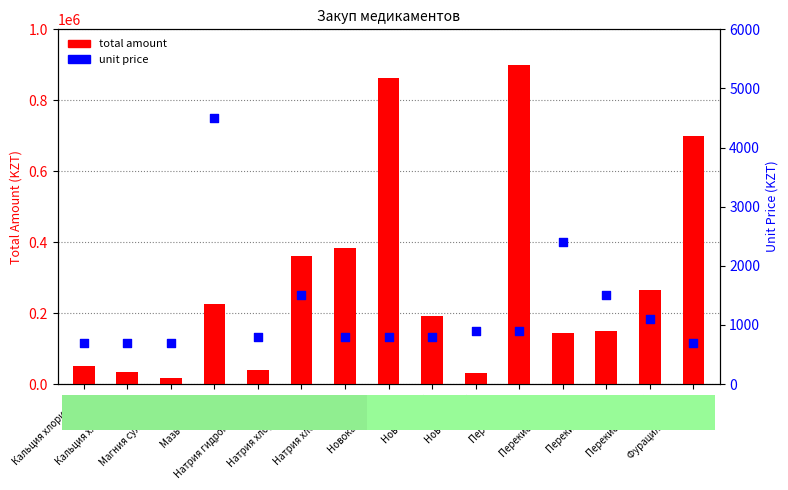

What is the total value across all series at Натрия хлорид 10%?

384800